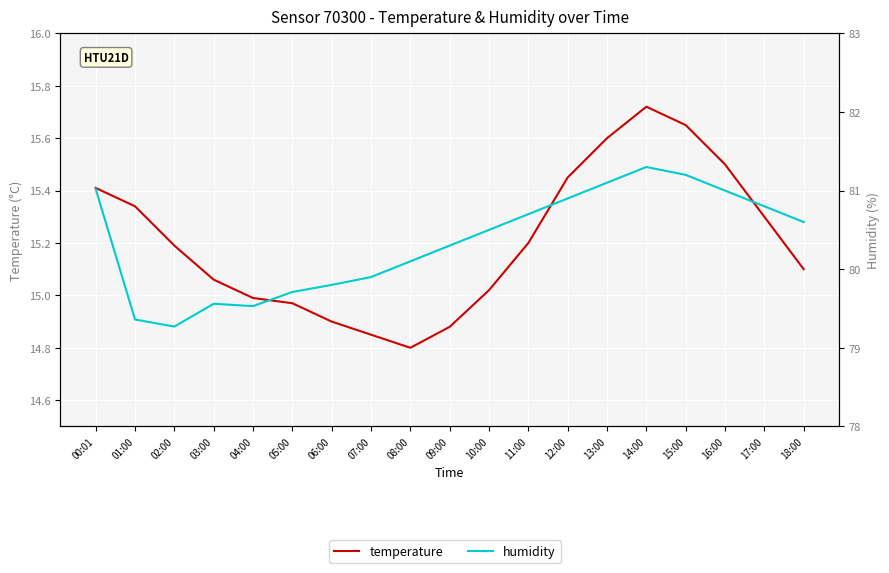

What is the difference between the temperature values at 07:00 and 12:00?

0.6